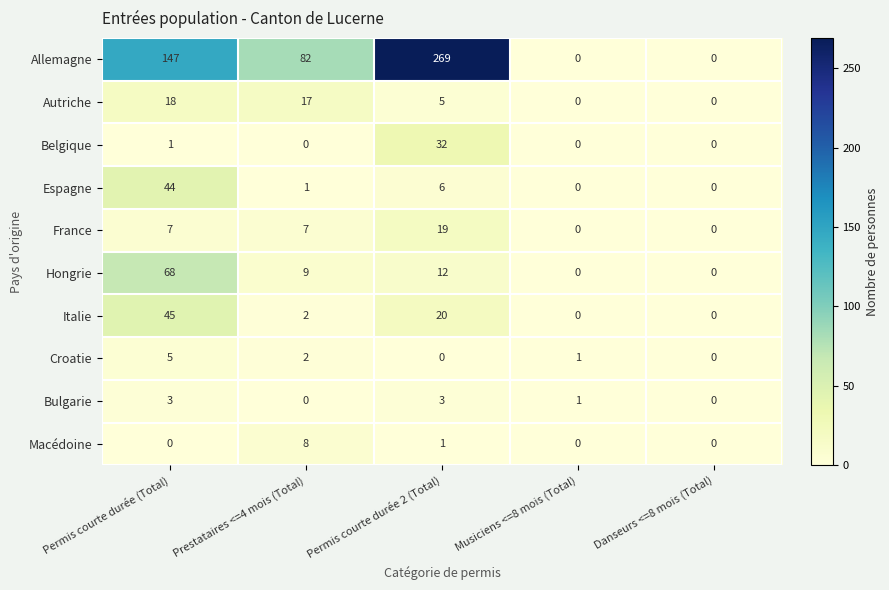

Which series has the largest total across all categories?

Allemagne